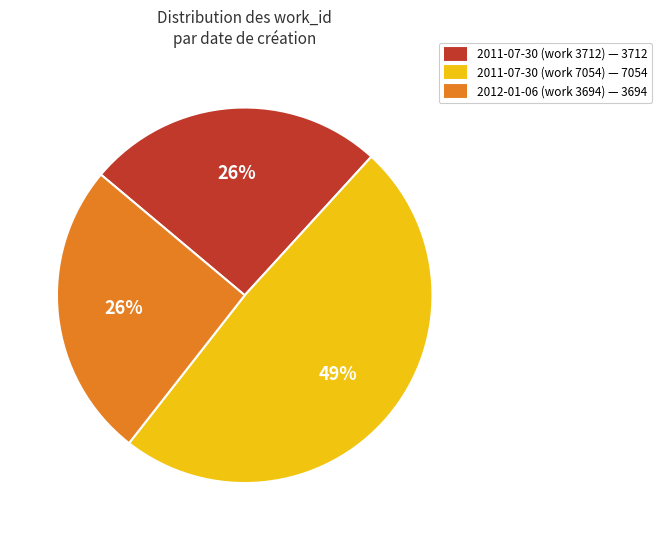

What is the ratio of the value at 2011-07-30 (work 7054) to the value at 2012-01-06 (work 3694)?

1.9